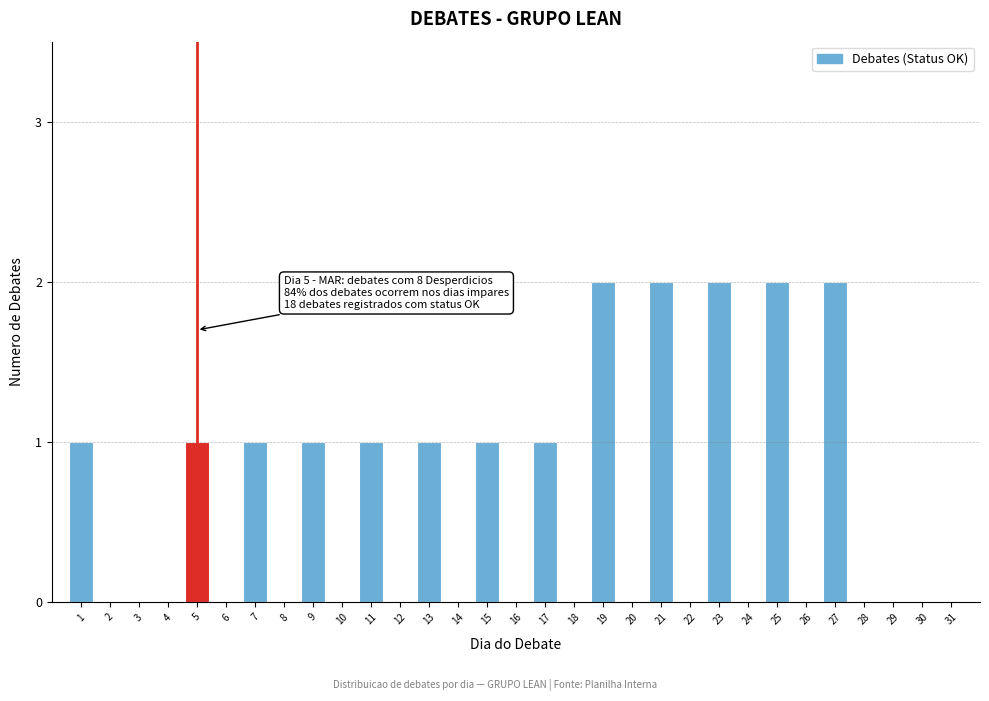

The chart shows a value of 1 at 12. True or false?

False